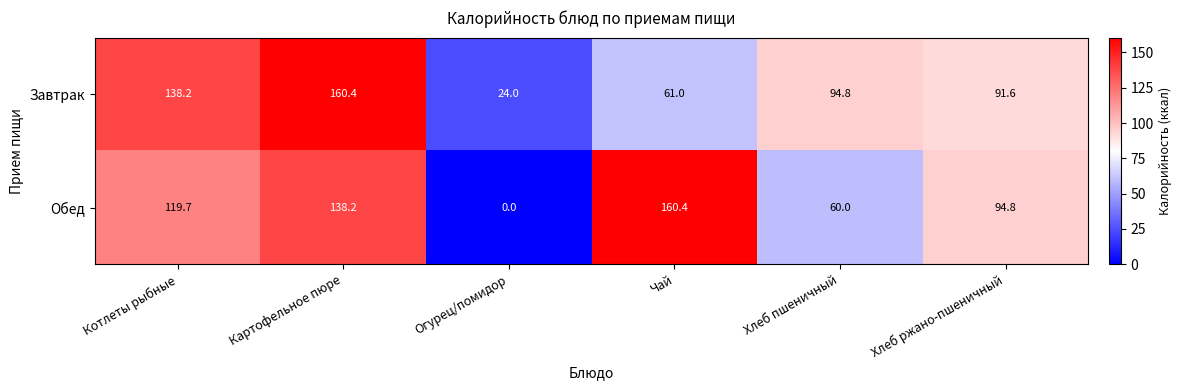

What is the maximum value shown in the chart?

160.4